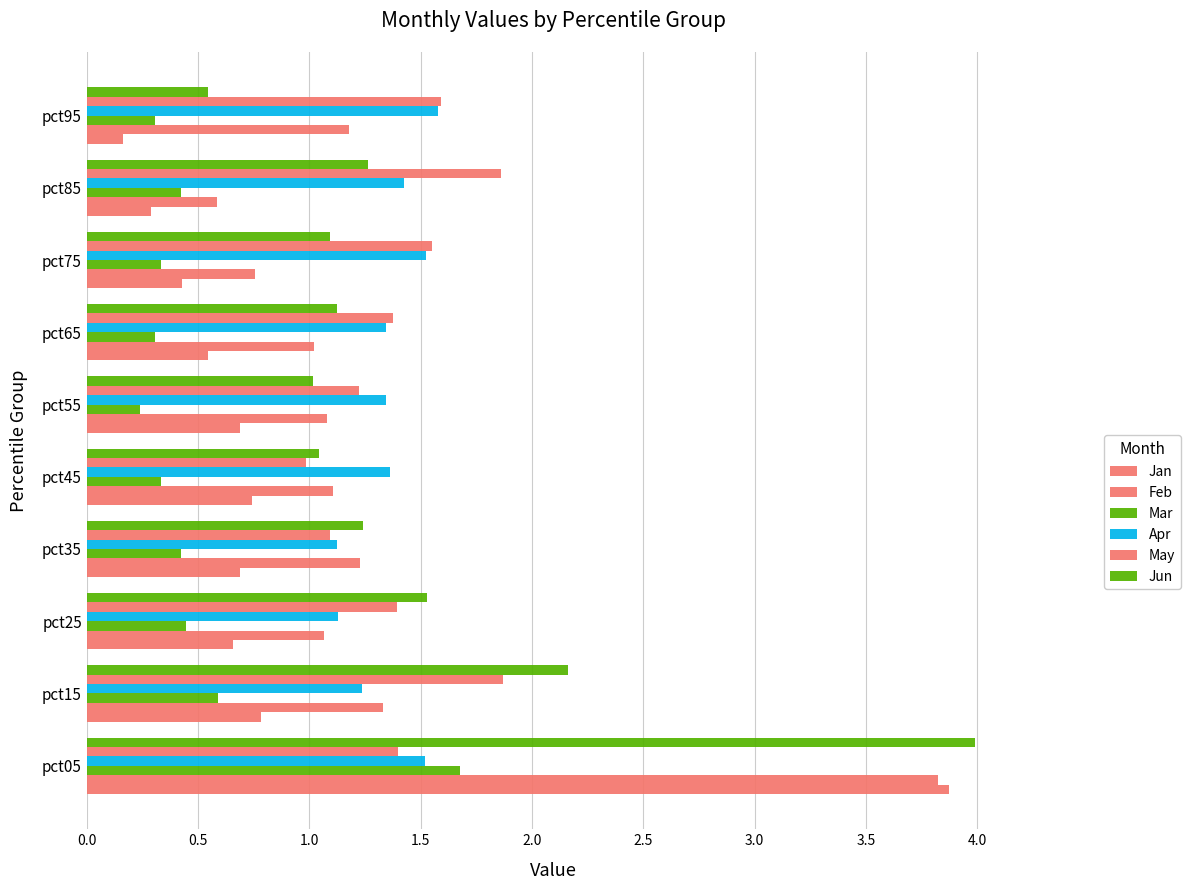

How many distinct data groups are displayed?

6